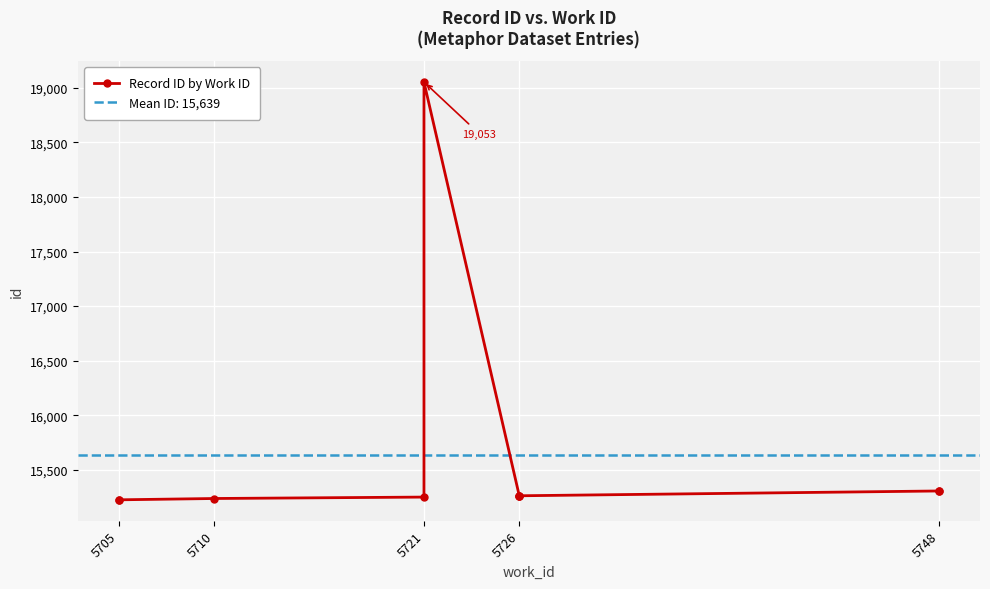

What is the maximum value shown in the chart?

19053